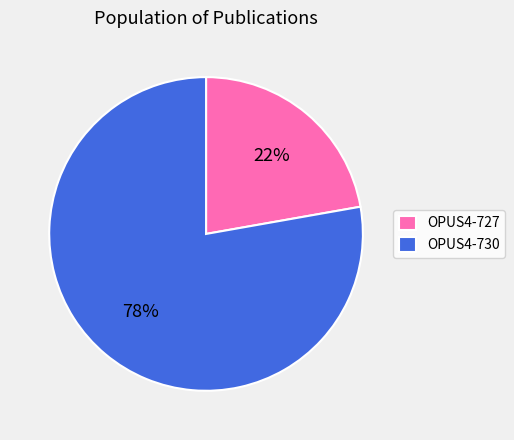

Which has a higher value, OPUS4-727 or OPUS4-730?

OPUS4-730